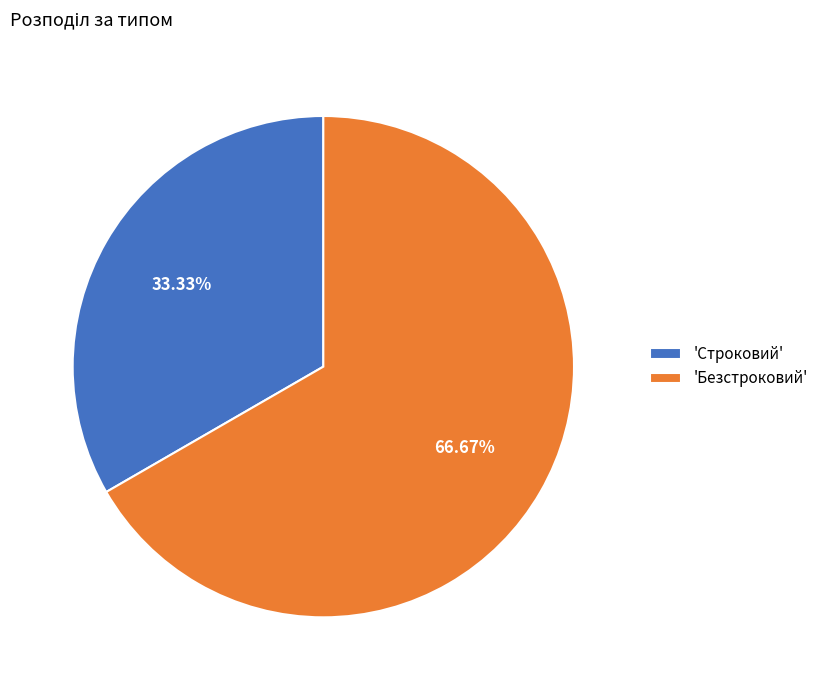

Rank the categories by value from highest to lowest.

'Безстроковий', 'Строковий'